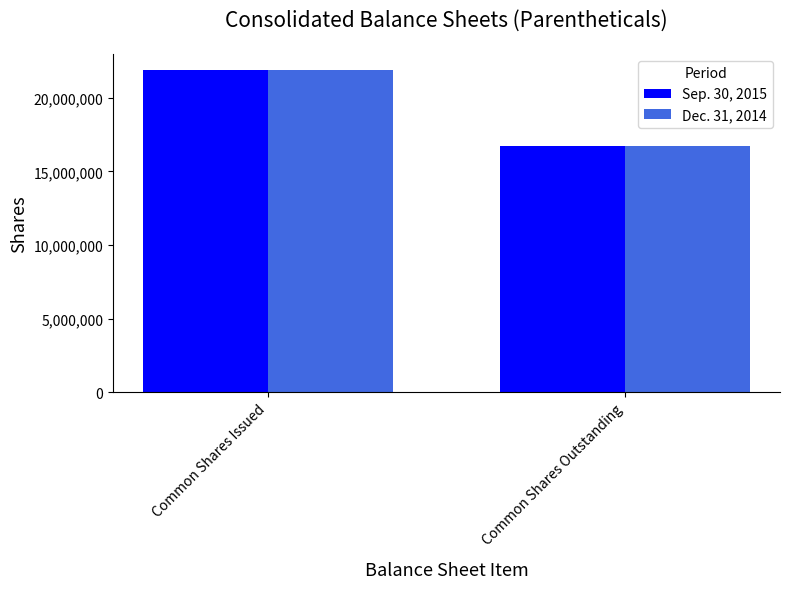

Read the Sep. 30, 2015 value at Common Shares Issued, to the nearest 100.

21892800